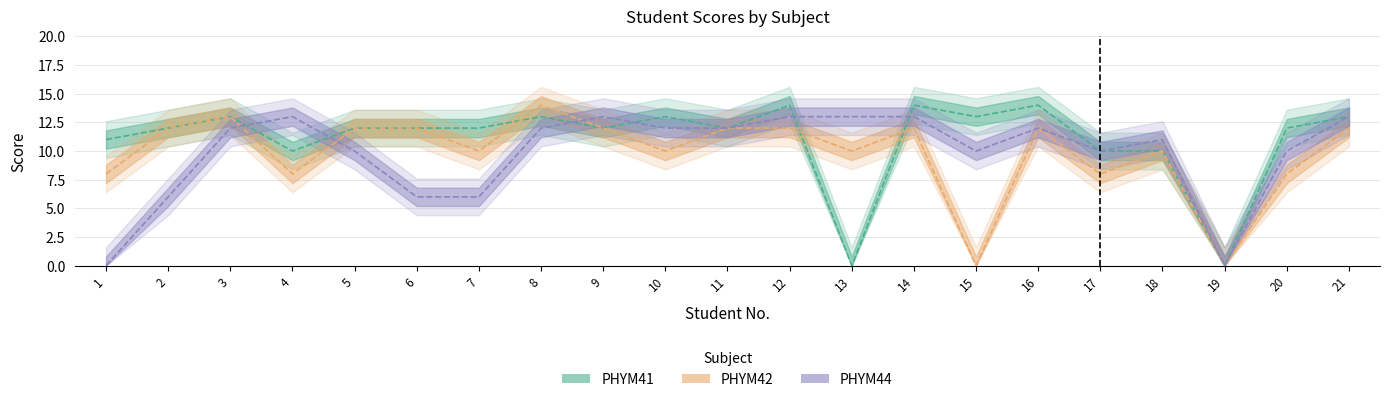

At which label does PHYM42 reach its peak?

8